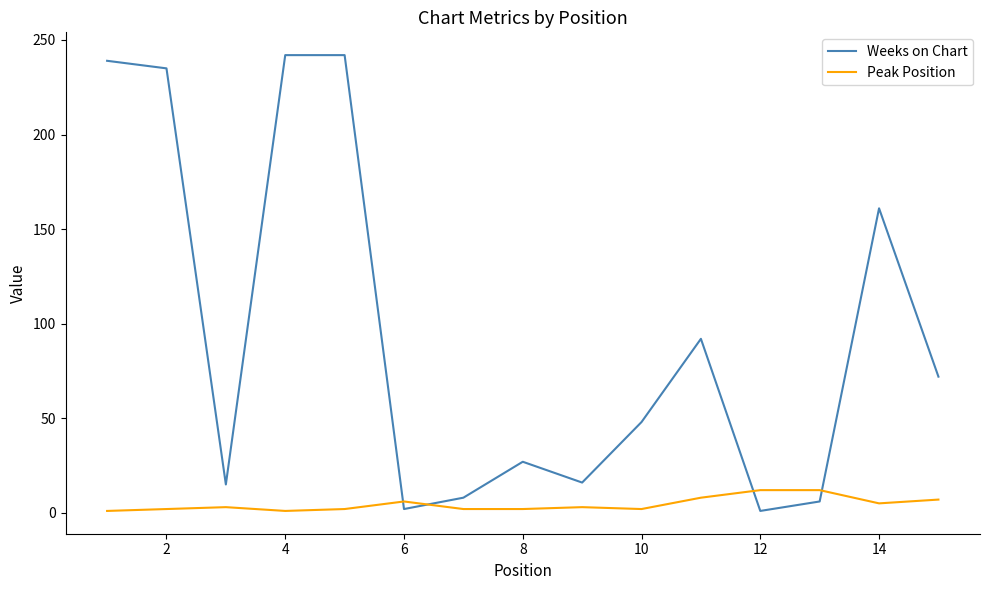

Which series has the largest range (max minus min)?

Weeks on Chart